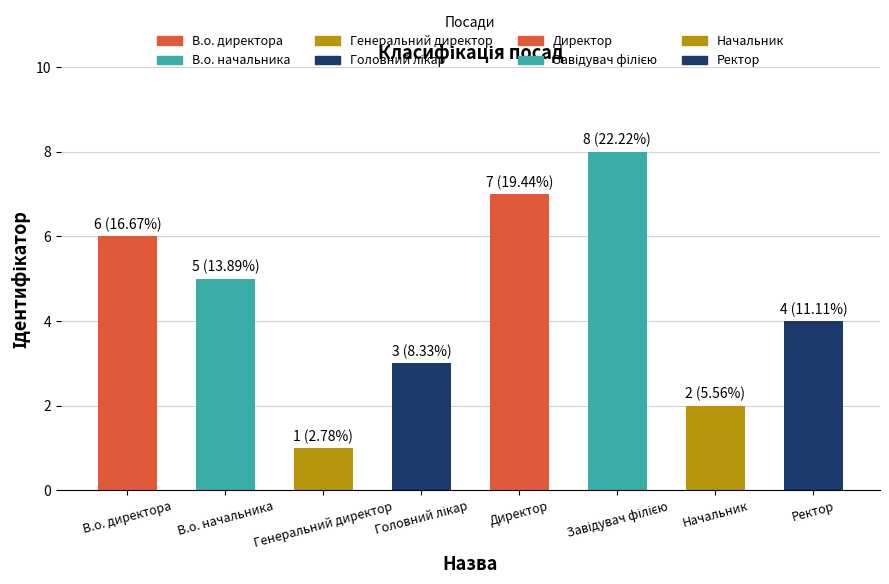

What is the difference between the maximum and minimum values?

7